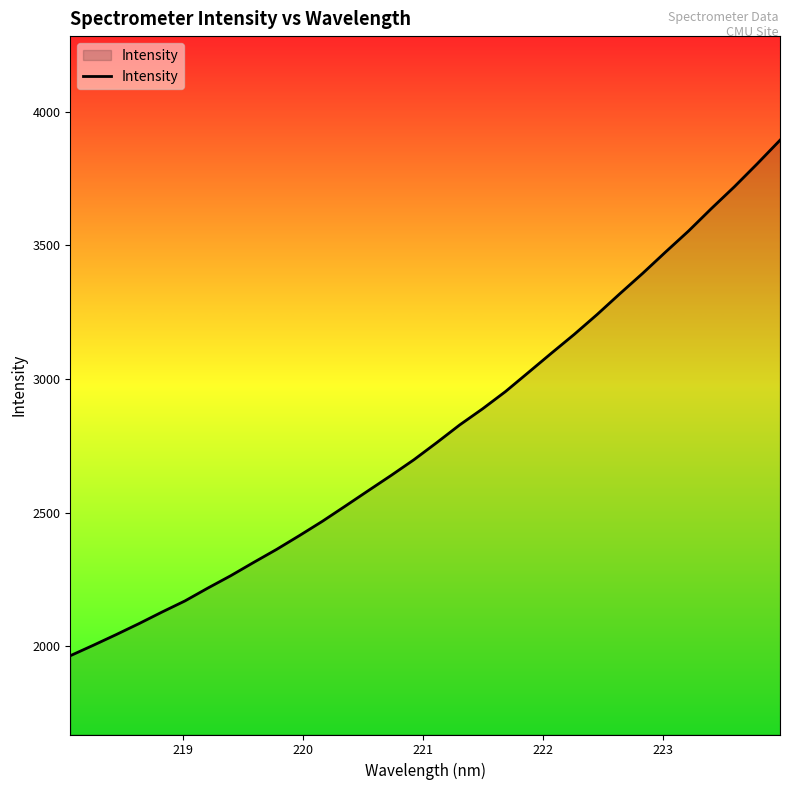

What is the difference between the maximum and minimum values?

1928.5